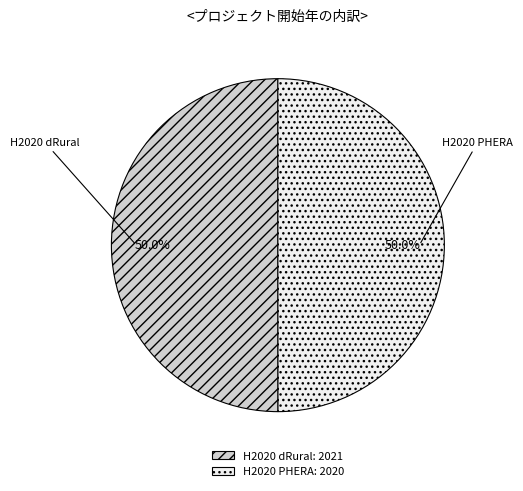

What is the ratio of the value at H2020 dRural: 2021 to the value at H2020 PHERA: 2020?

1.0